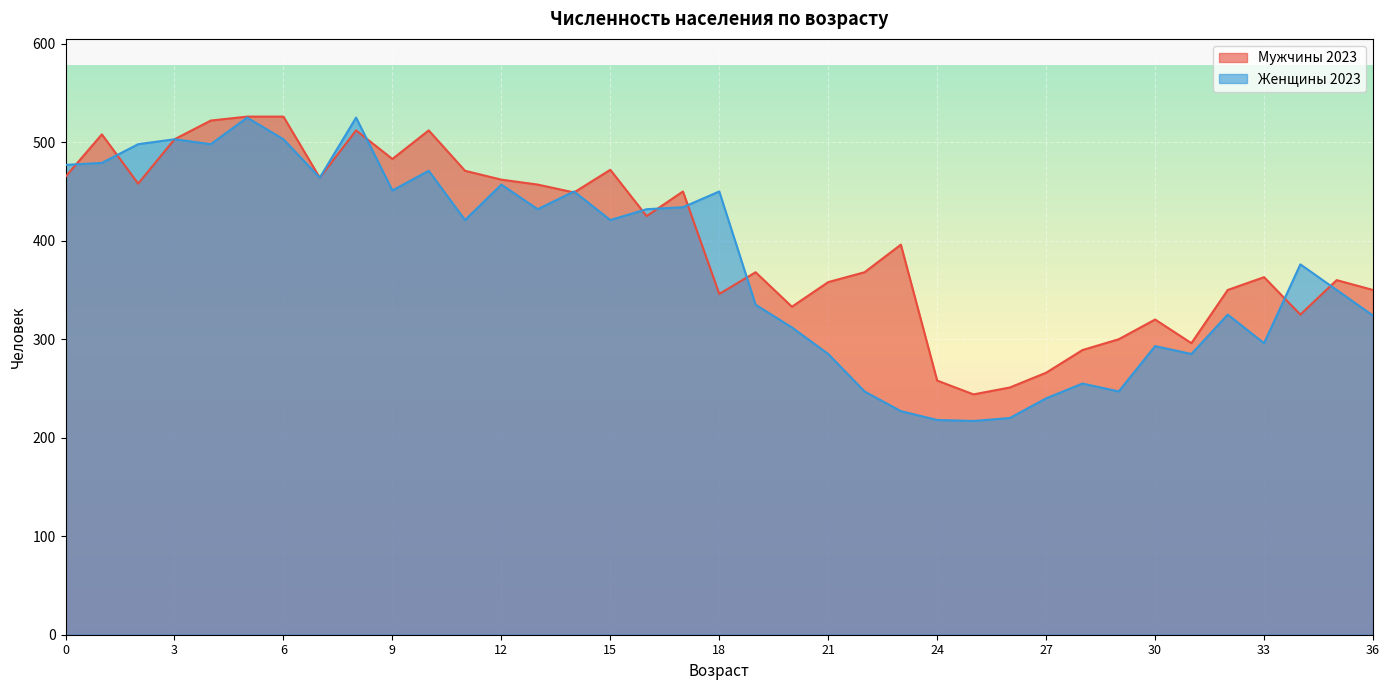

What are all the series names shown in the legend?

Мужчины 2023, Женщины 2023